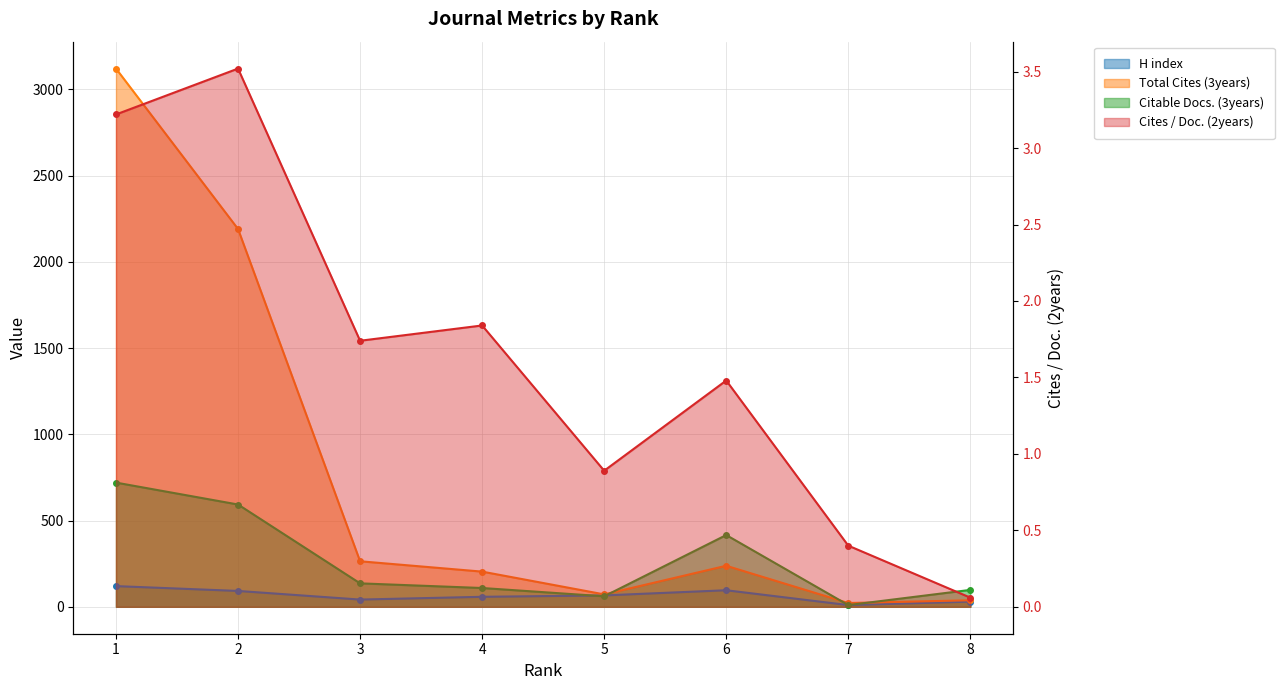

The value of Citable Docs. (3years) at 7 is 10.0. True or false?

True